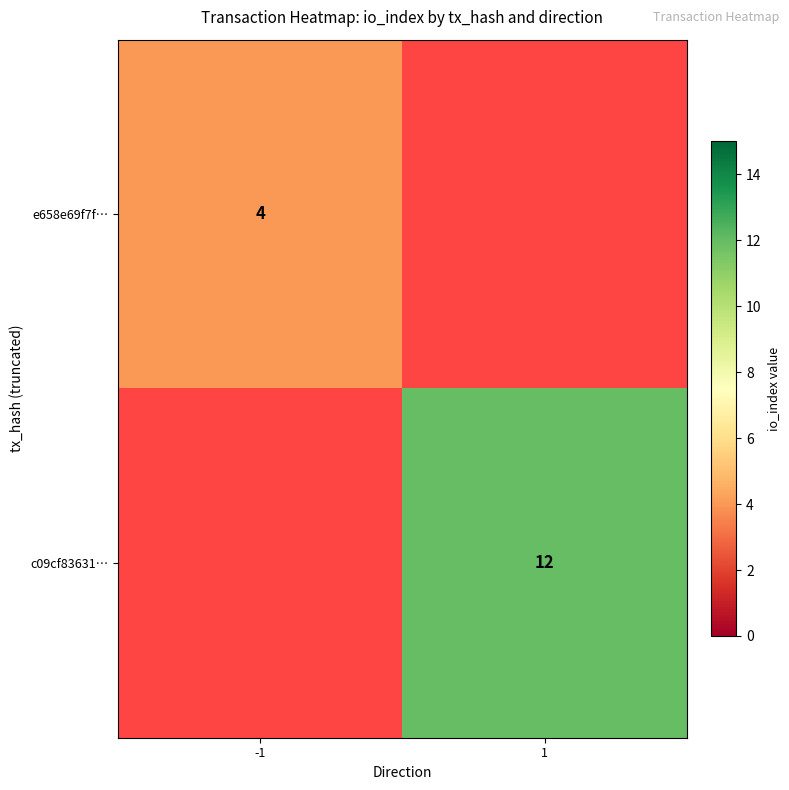

The c09cf83631… series shows 20 at 1. True or false?

False